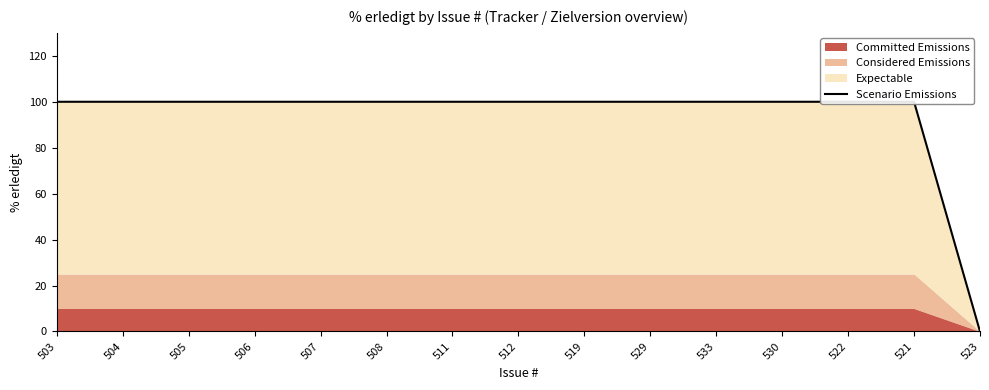

What is the maximum value shown in the chart?

100